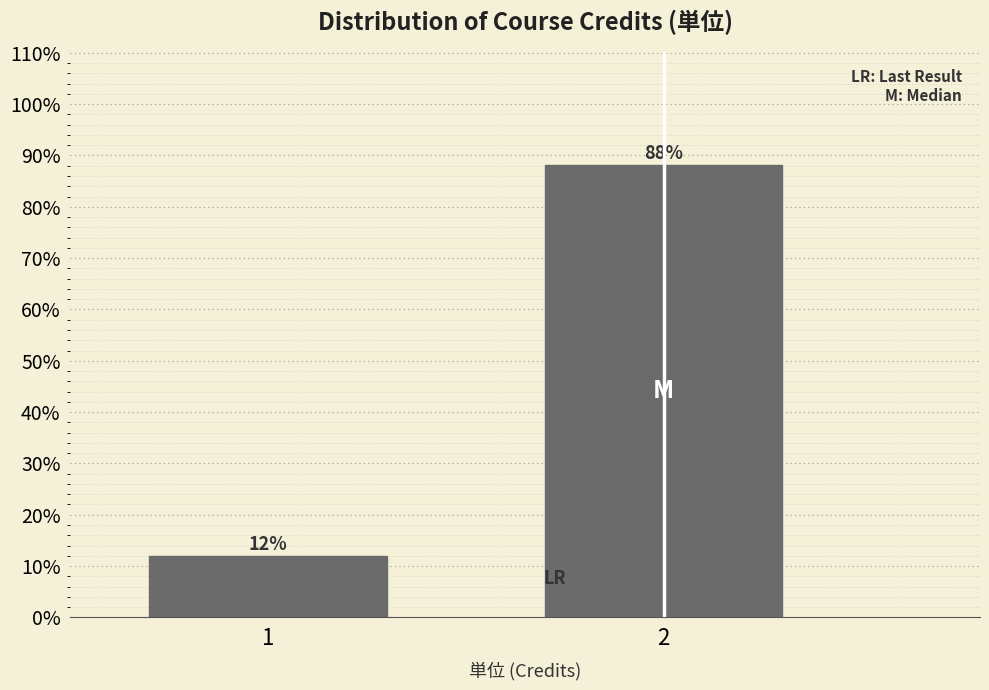

What is the smallest value displayed?

11.9